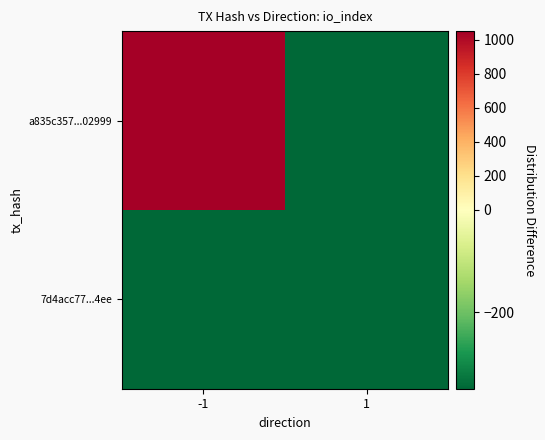

Which series has the widest spread of values?

a835c357...02999